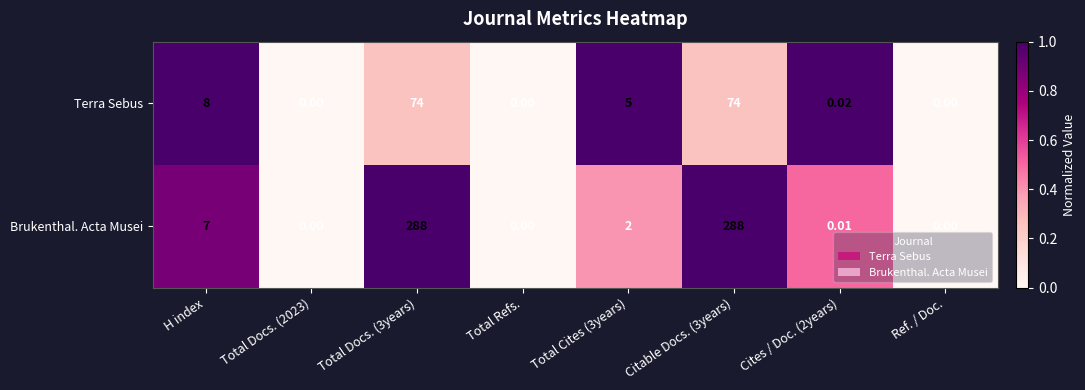

Between H index and Total Cites (3years), which series saw the biggest shift?

Brukenthal. Acta Musei